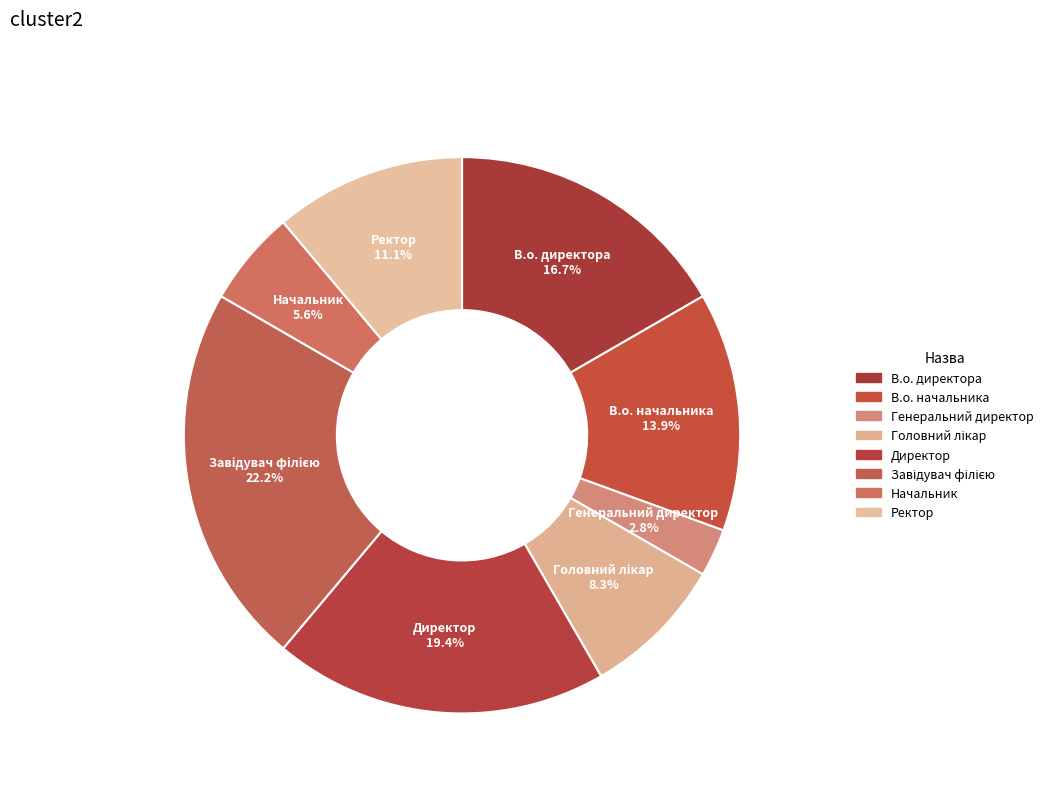

Which category has the smallest portion of the pie?

Генеральний директор